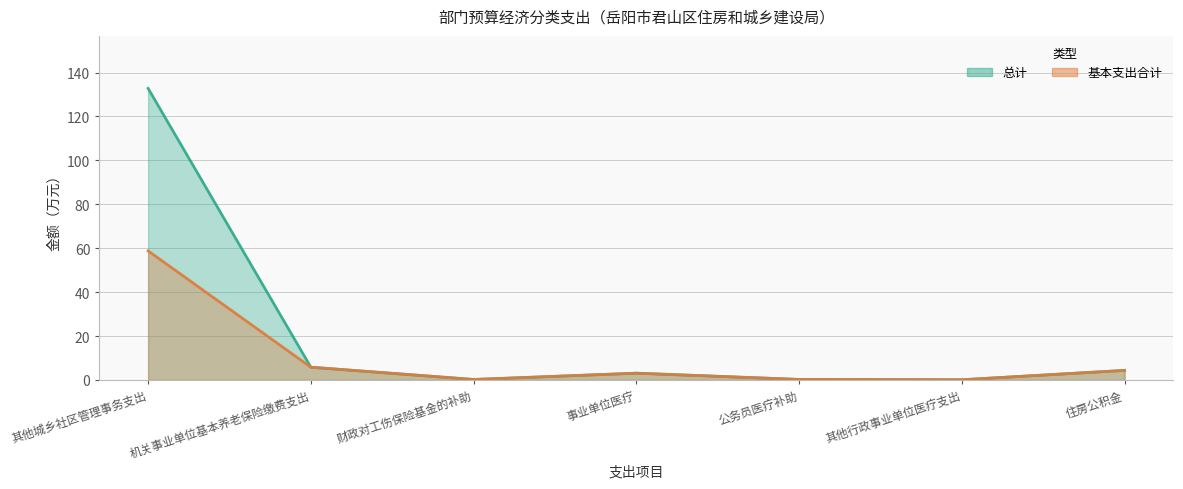

Which series has the widest spread of values?

总计